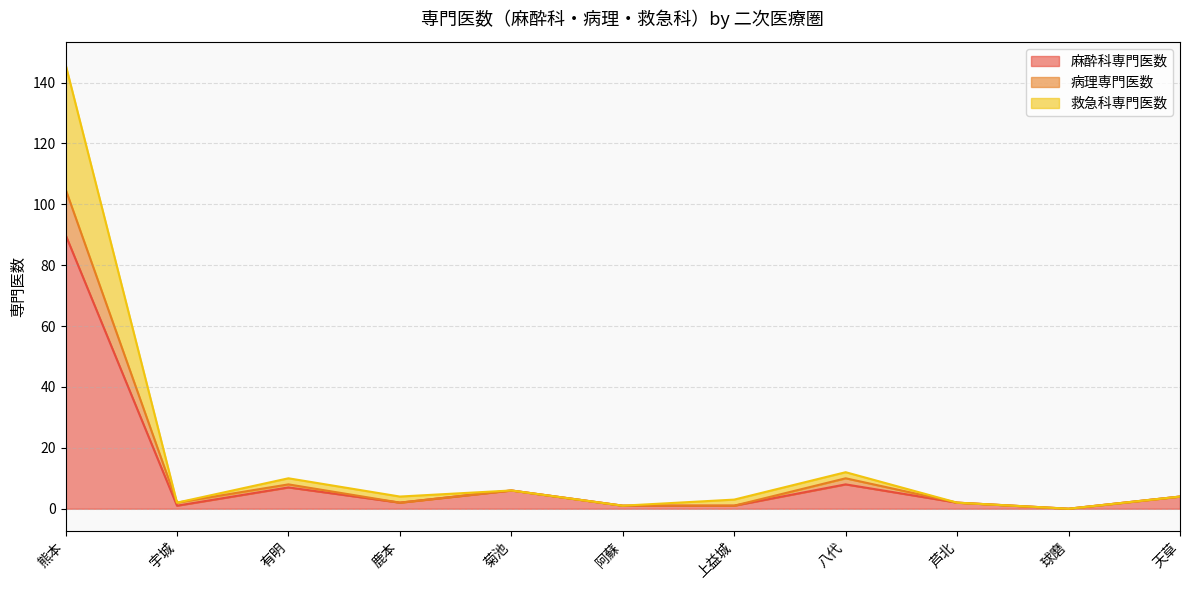

Is the value of 麻酔科専門医数 at 菊池 greater than the value of 救急科専門医数 at 上益城?

Yes